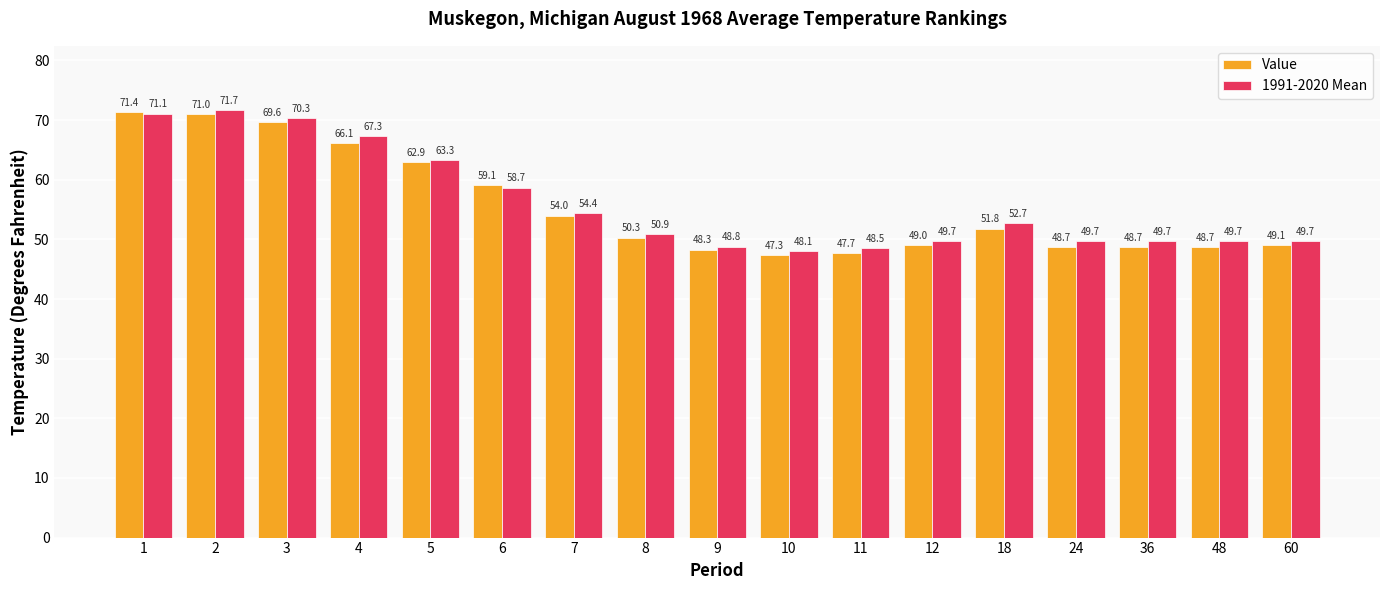

What are all the series names shown in the legend?

Value, 1991-2020 Mean